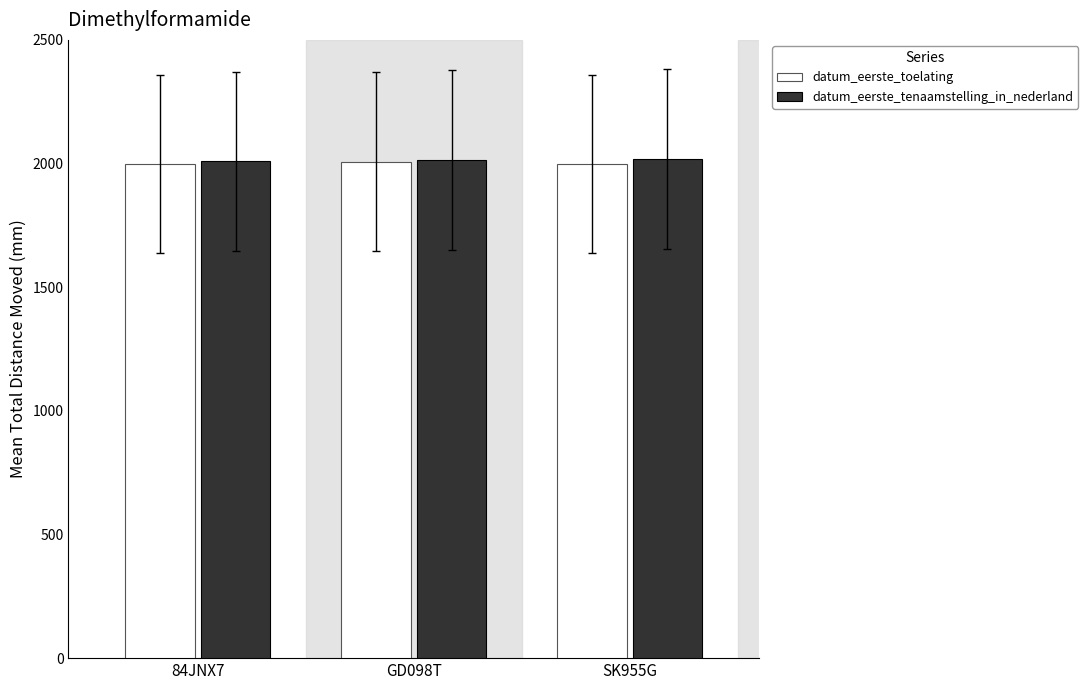

The datum_eerste_toelating series shows 1998.0 at 84JNX7. True or false?

True